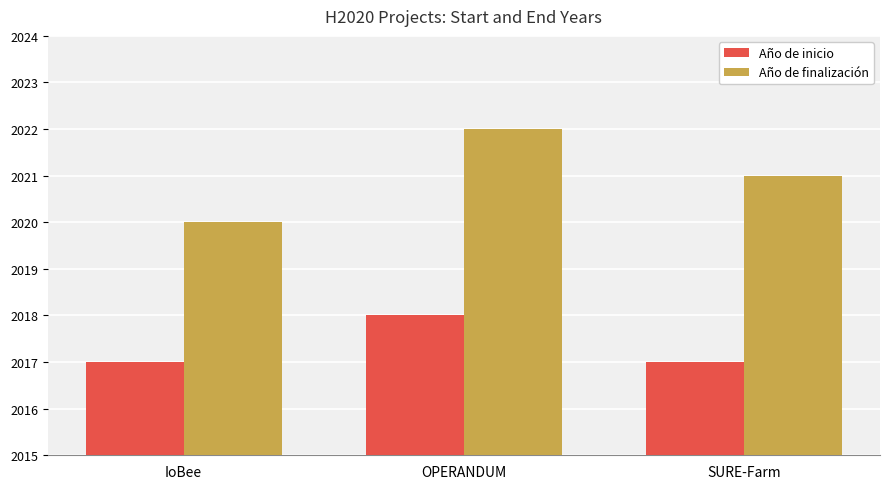

What is the minimum value shown in the chart?

2017